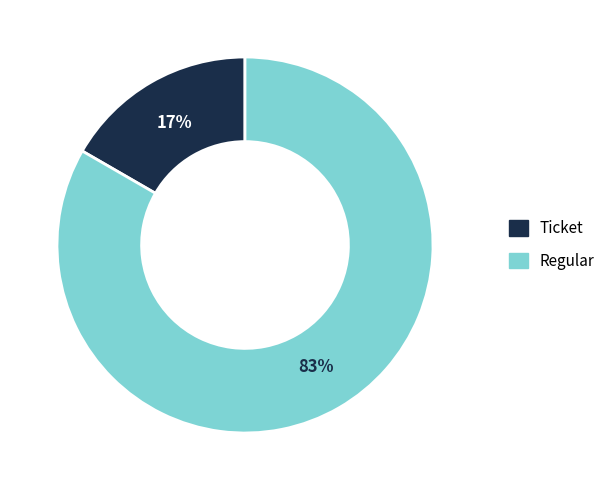

Which has a higher value, Regular or Ticket?

Regular